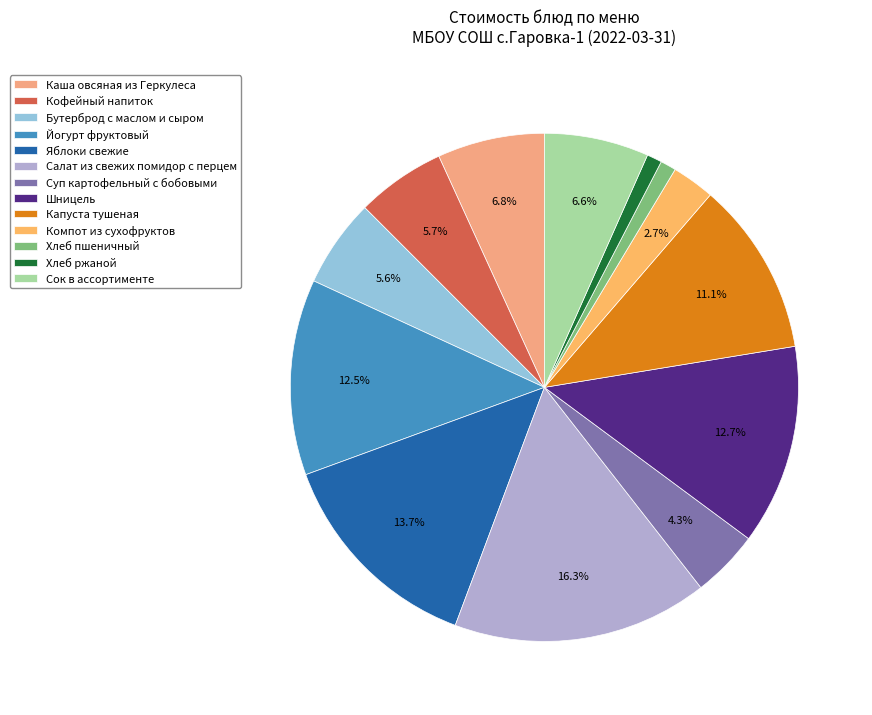

Approximately how many times larger is the value at Салат из свежих помидор с перцем compared to Бутерброд с маслом и сыром?

2.9